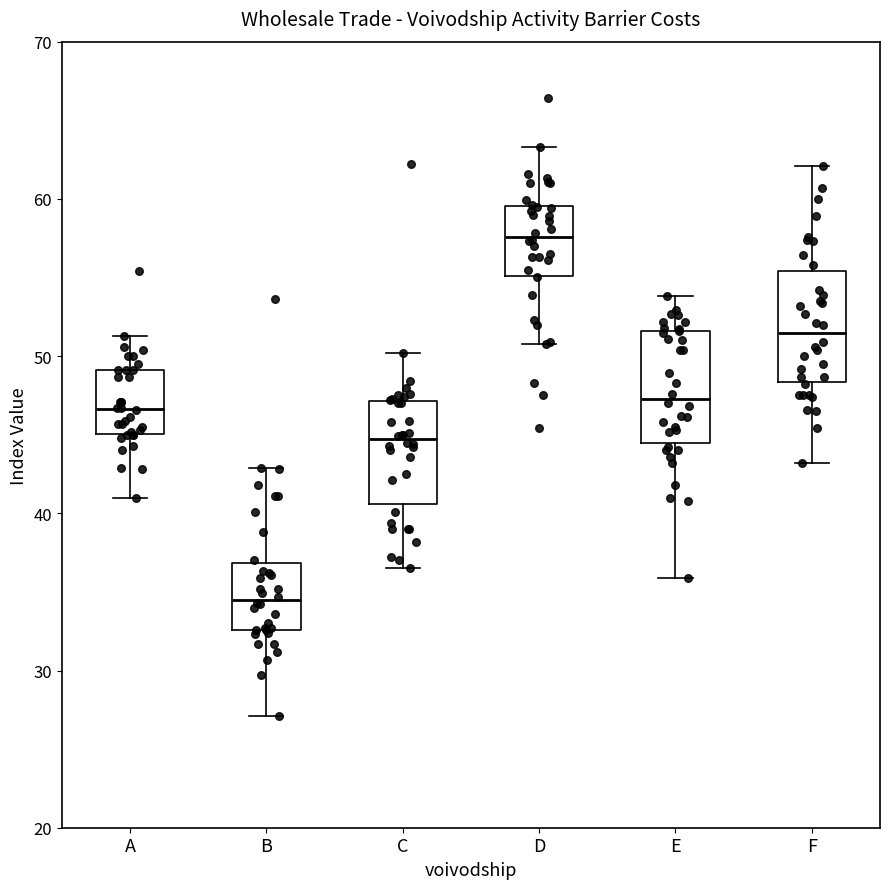

Reading left to right, transcribe this box plot: for each box, give where its median line is, the range the box spans, and where its two whiskers end, as read against the y-axis. The values are not printed on the chart, so give them approximately, as read against the axis.

A: median 47, box 45 to 49, whiskers 41 to 51
B: median 35, box 33 to 37, whiskers 27 to 43
C: median 45, box 41 to 47, whiskers 37 to 50
D: median 58, box 55 to 60, whiskers 51 to 63
E: median 47, box 44 to 52, whiskers 36 to 54
F: median 51, box 48 to 55, whiskers 43 to 62